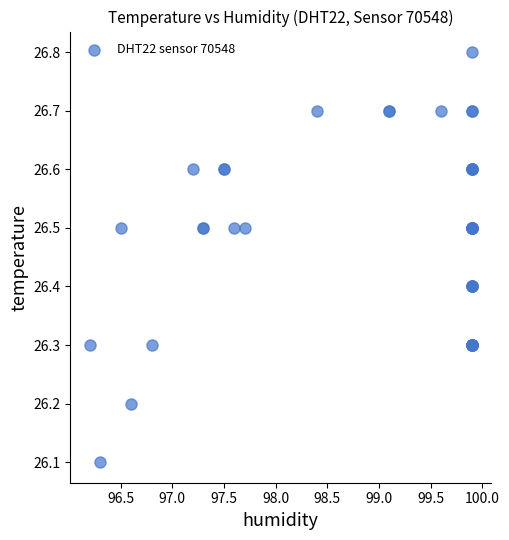

What Y value in the scatter plot is closest to 26?

26.1